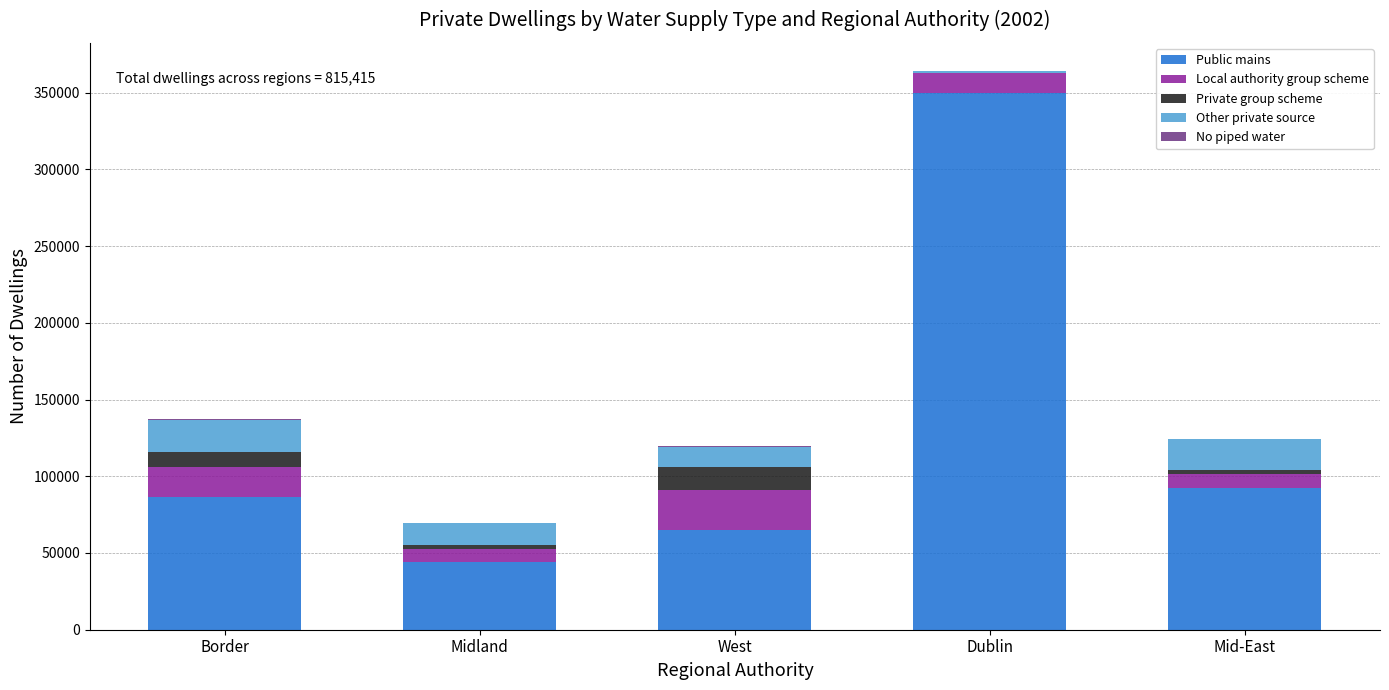

Are the bars horizontal?

No